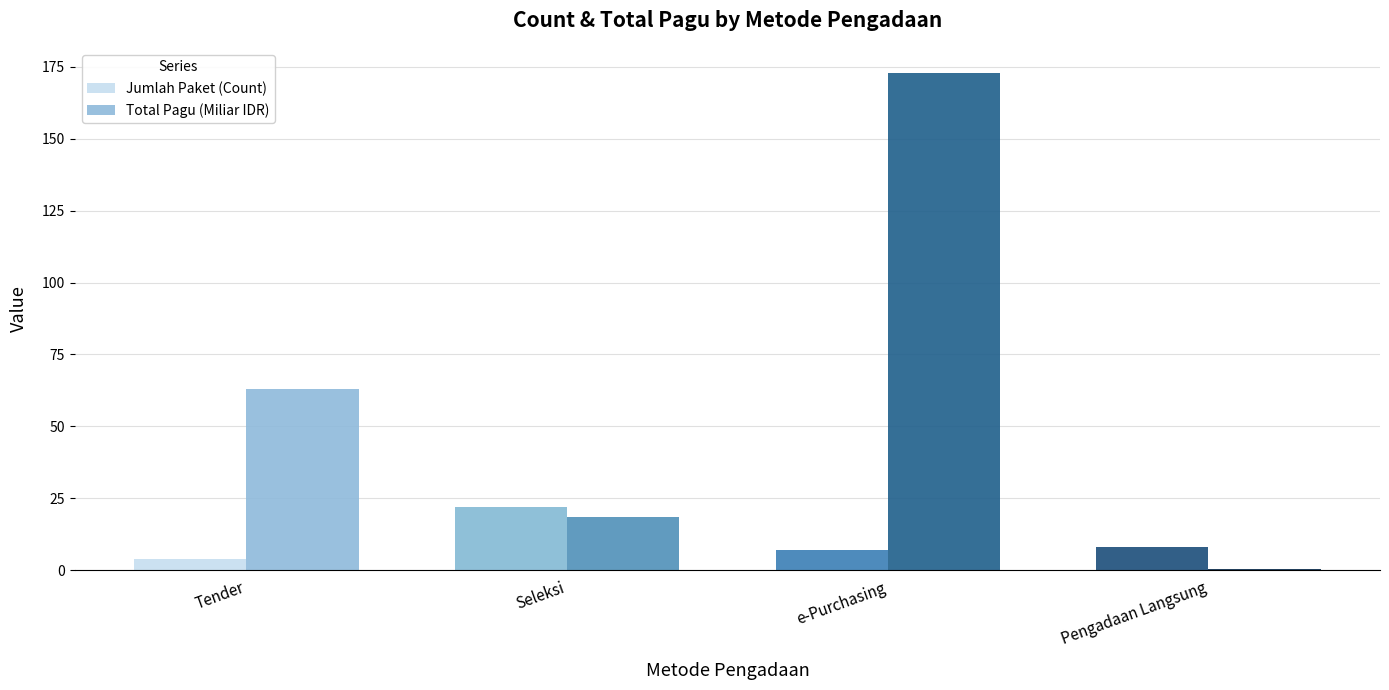

How many series are shown in this chart?

2